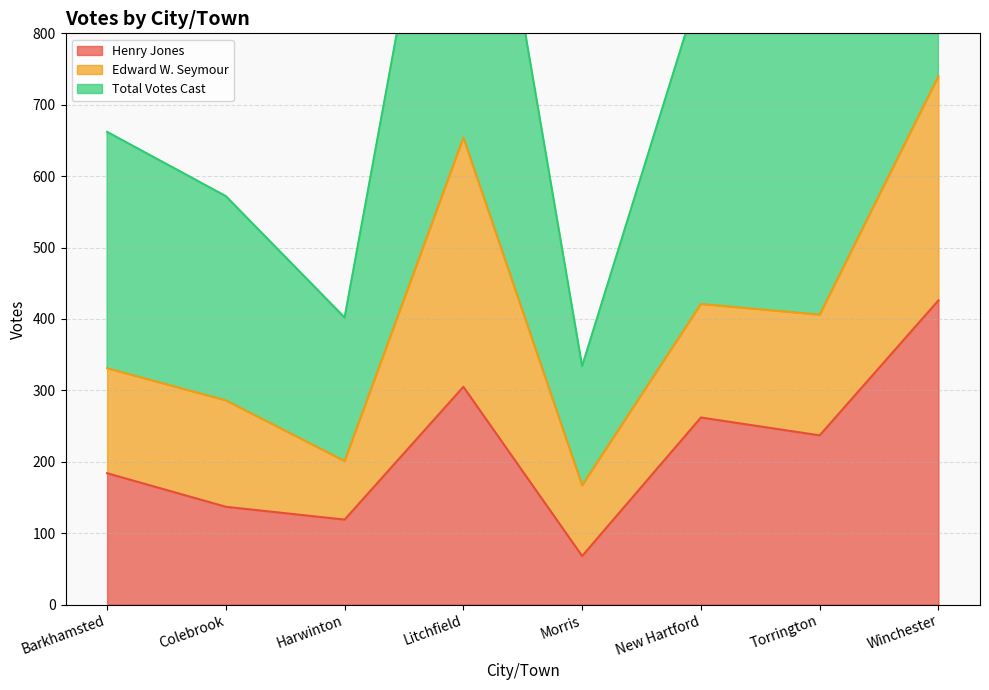

At which label does Total Votes Cast first exceed 812?

Litchfield